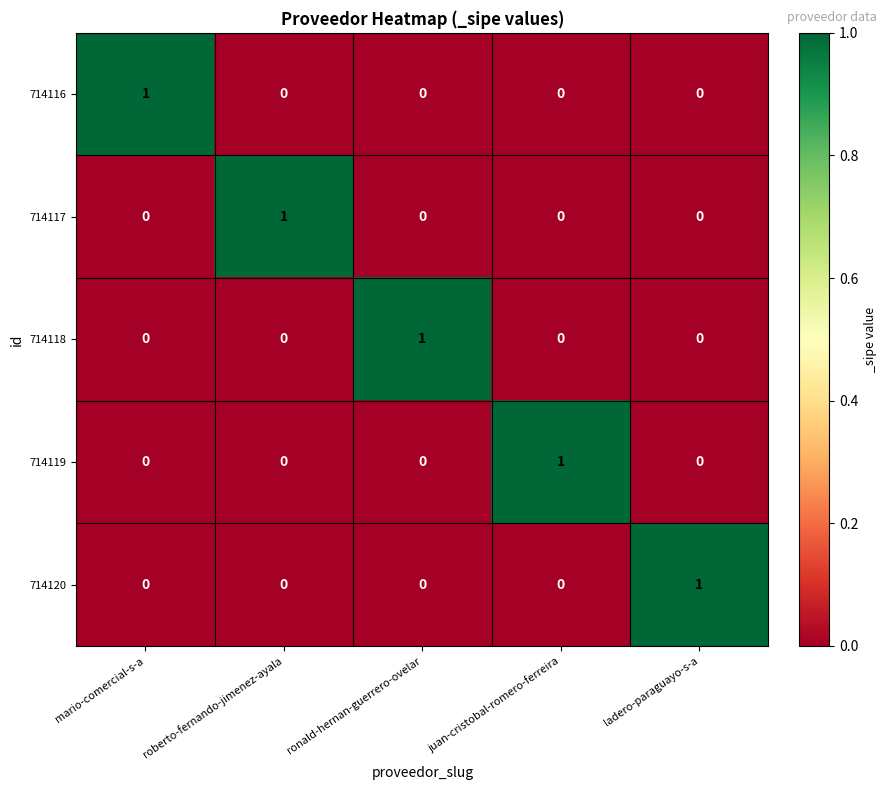

Reading left to right, extract all data points from this chart.

714116: 1	0	0	0	0
714117: 0	1	0	0	0
714118: 0	0	1	0	0
714119: 0	0	0	1	0
714120: 0	0	0	0	1